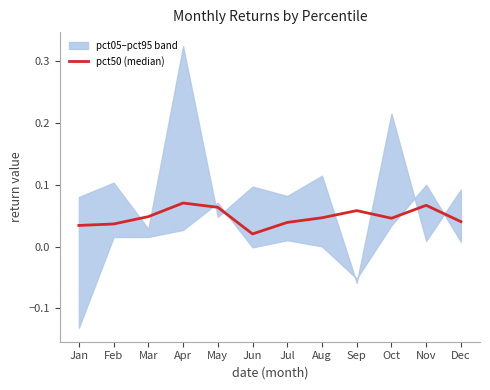

Rank the categories by value from highest to lowest.

Apr, Nov, May, Sep, Mar, Aug, Oct, Dec, Jul, Feb, Jan, Jun